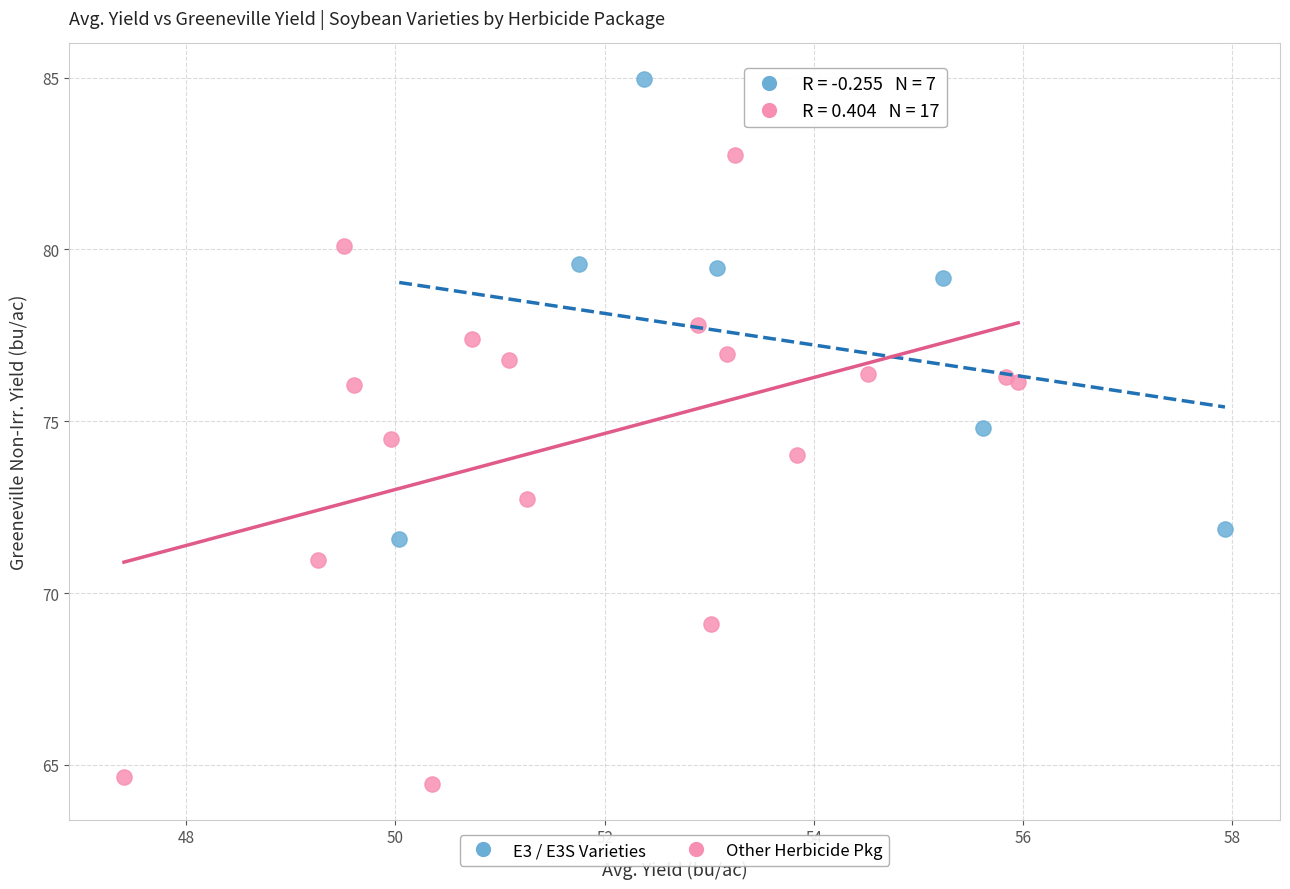

Which series contains the highest Y value?

E3 / E3S Varieties